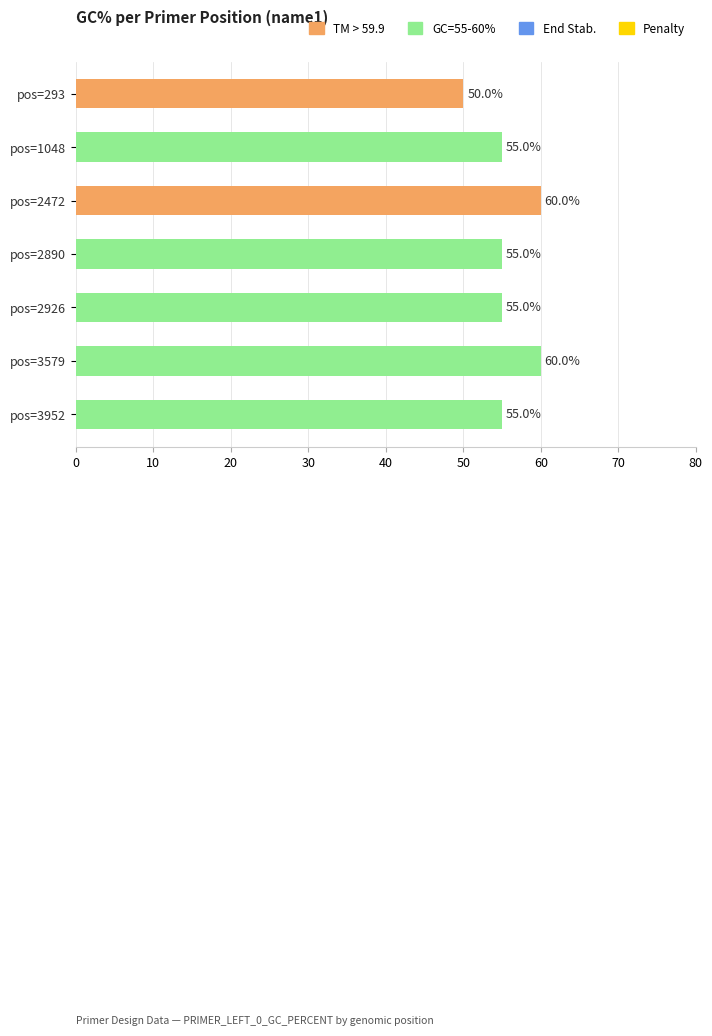

Which category has the lowest value across all series?

pos=293